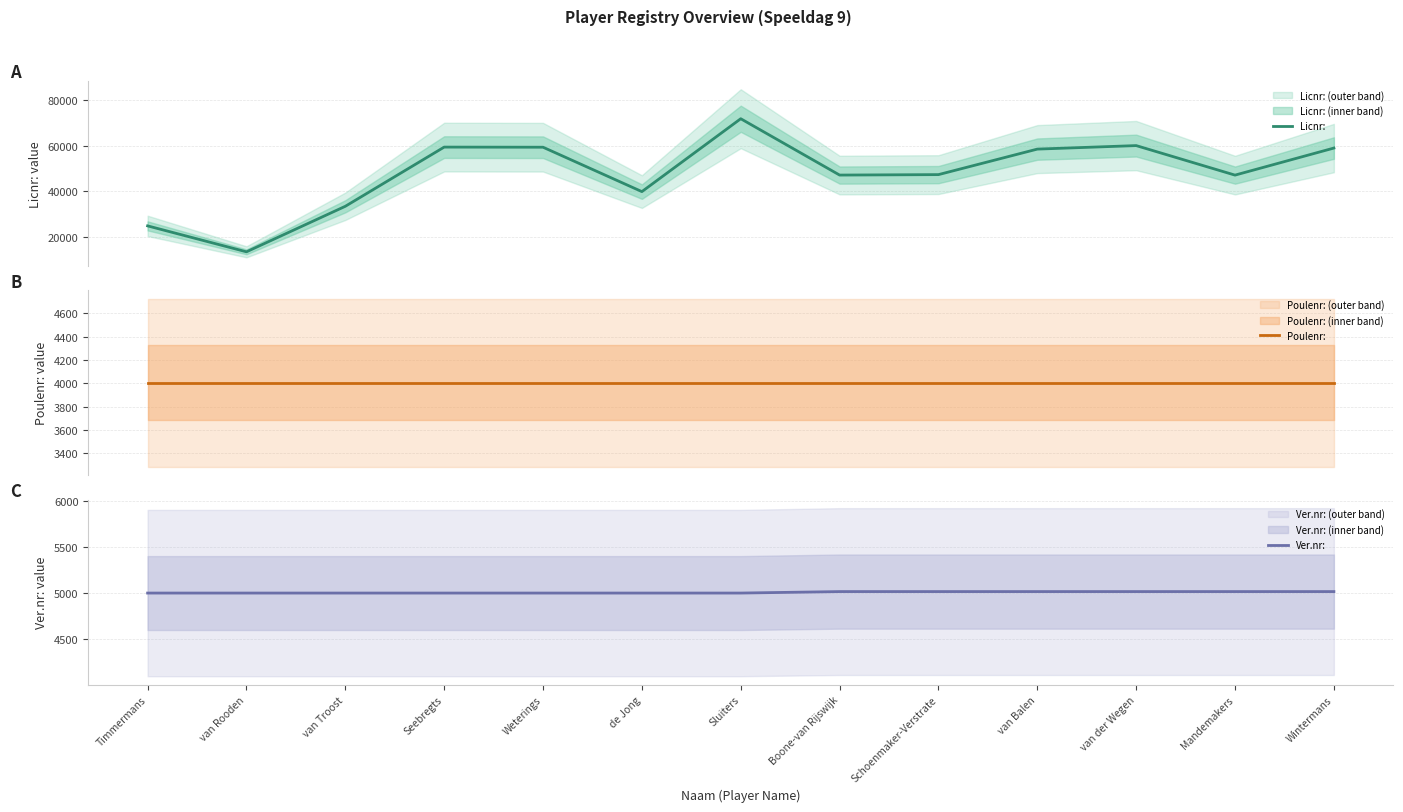

In Licnr:, how many points are lower than both neighbors (excluding endpoints)?

4